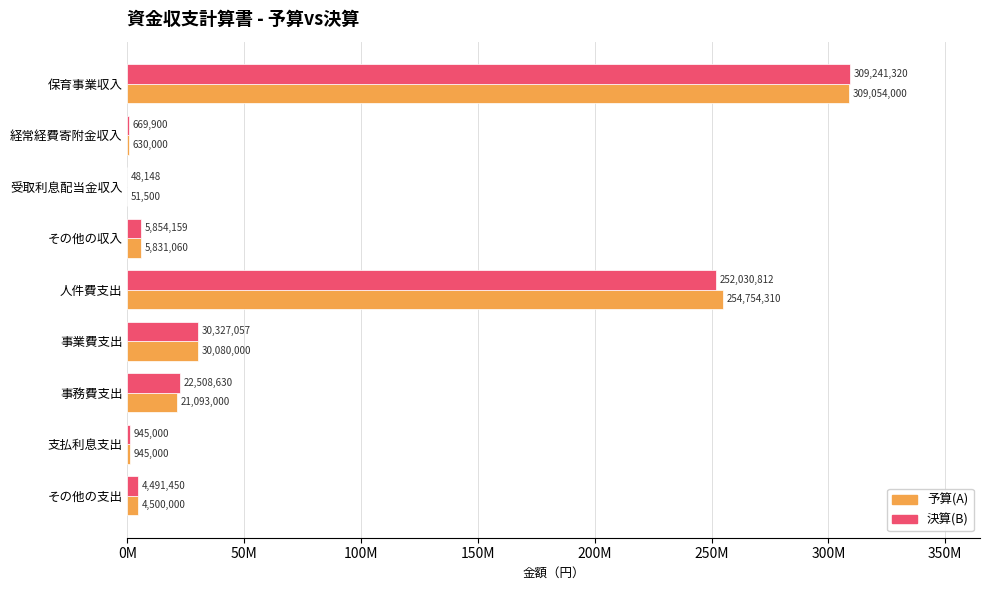

At which category is the sum across all series the highest?

保育事業収入